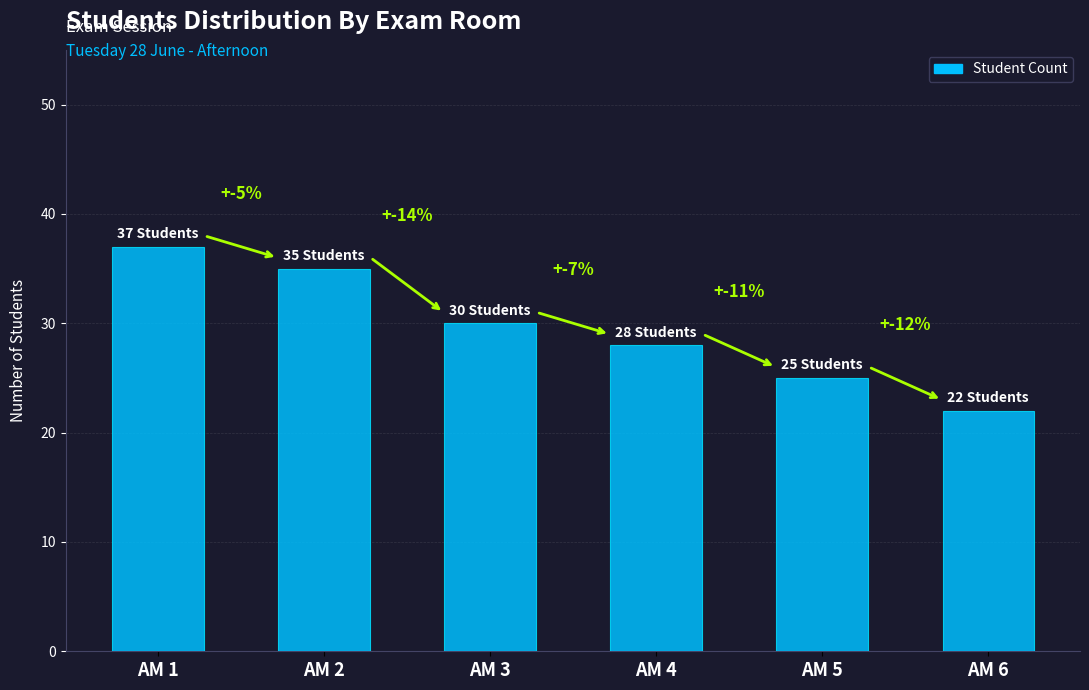

What is the change in value from AM 1 to AM 3?

-7